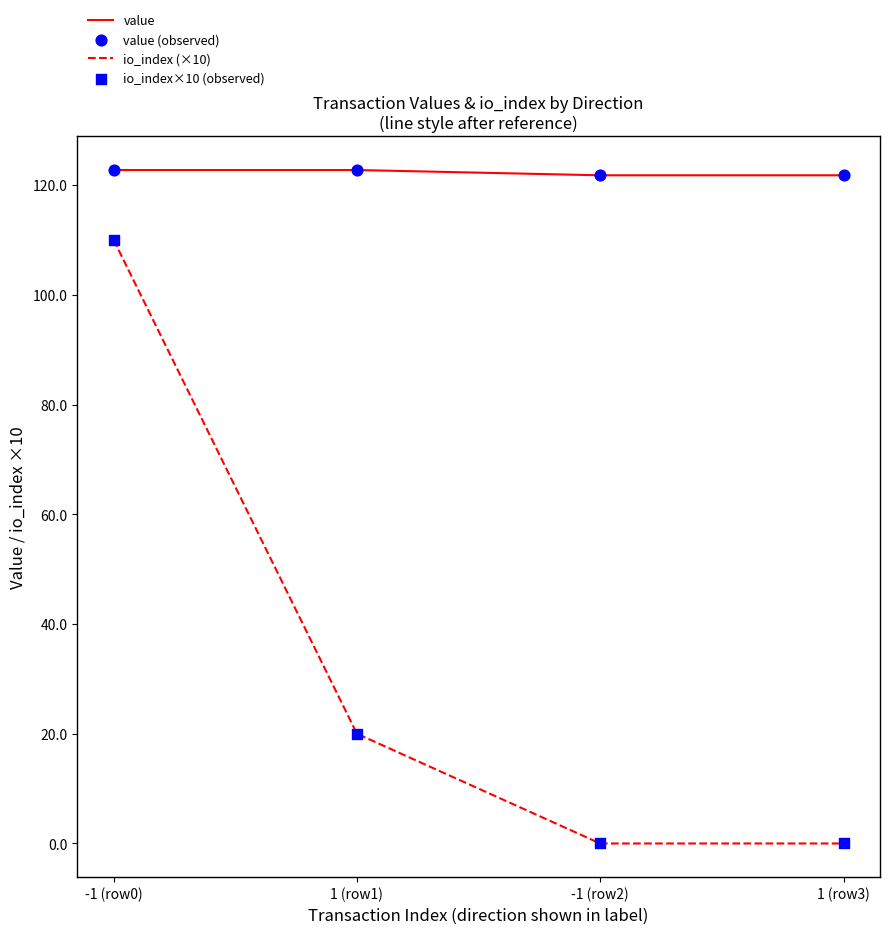

Which series has the widest spread of values?

io_index (×10)